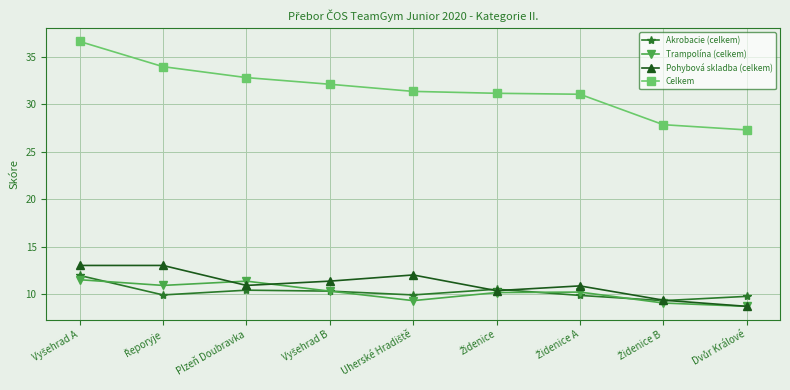

What is the value of the Trampolína (celkem) point at the 1st from the left?

11.6